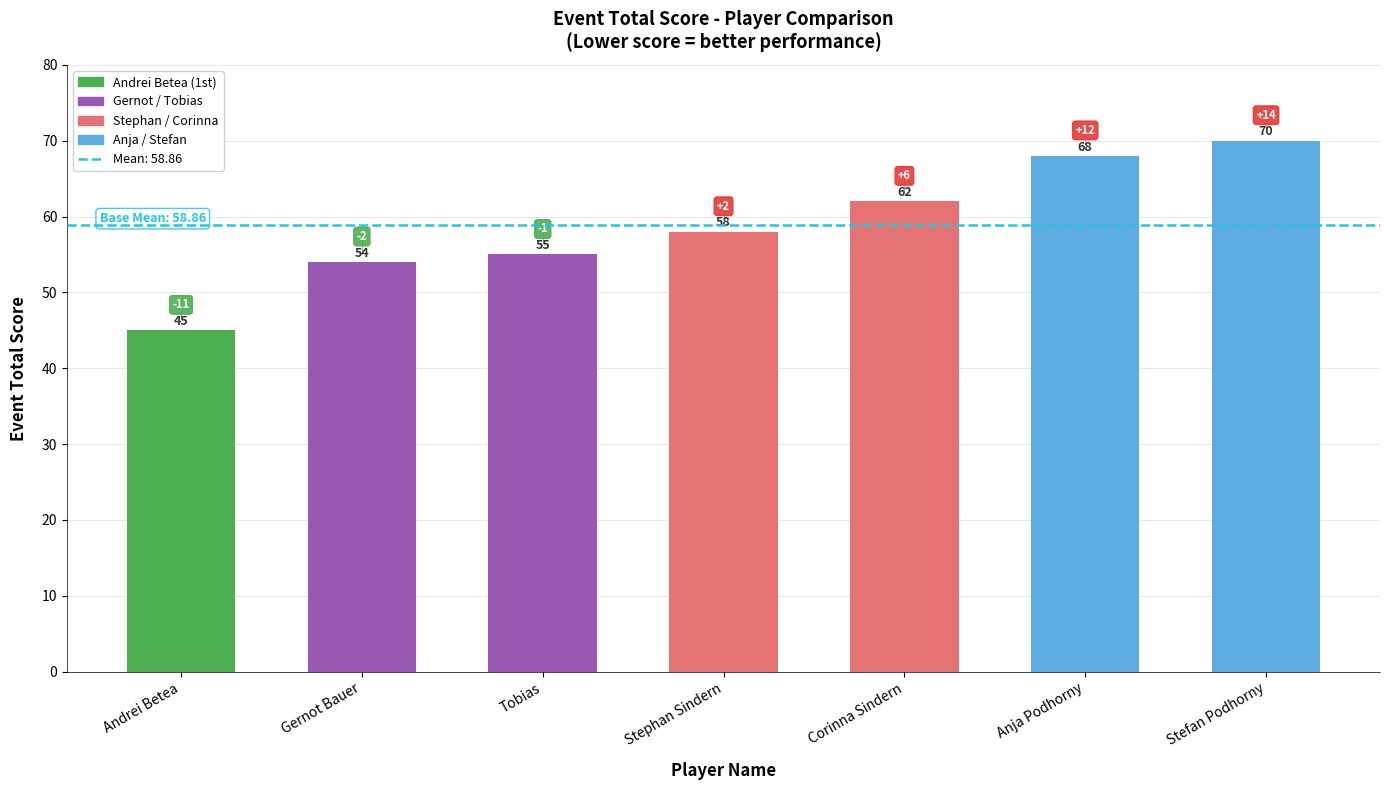

True or false: the data shows 68 at Anja Podhorny.

True